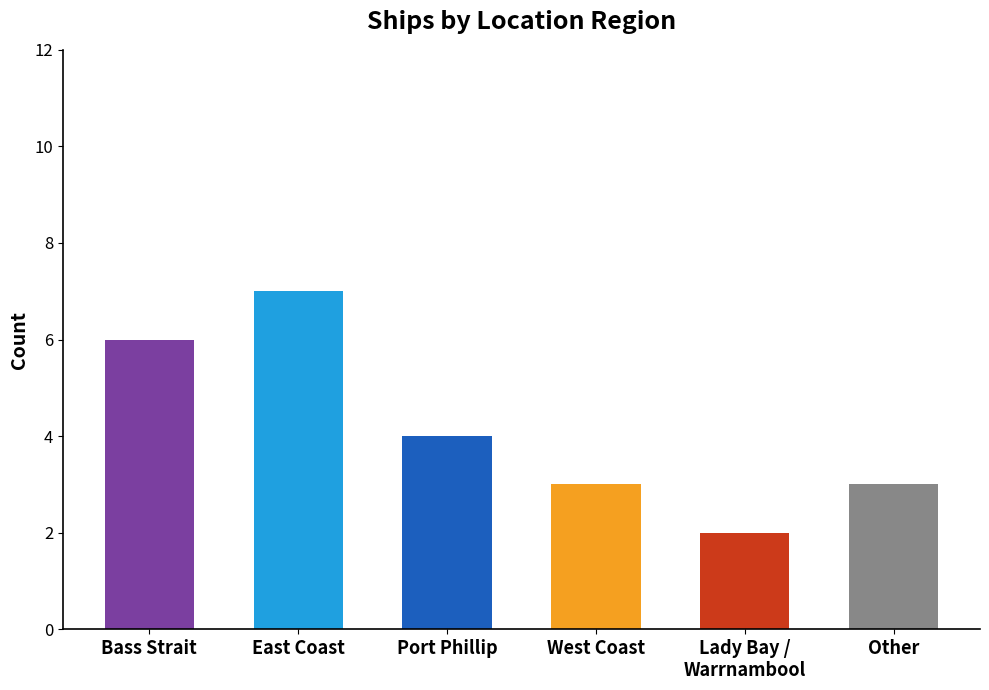

Reading left to right, extract all data points from this chart.

6	7	4	3	2	3